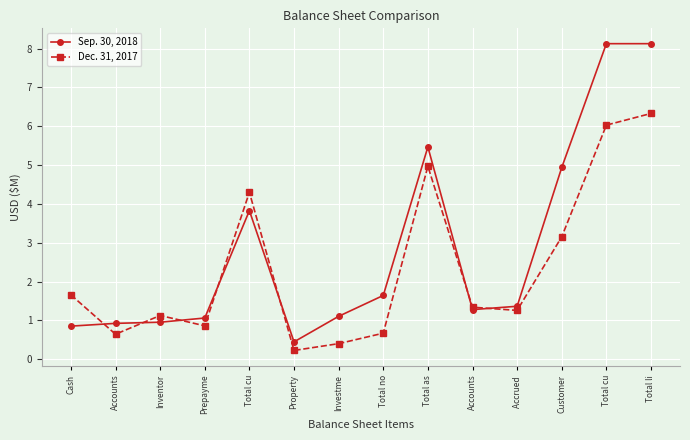

Which category has the lowest value in the Dec. 31, 2017 series?

Property